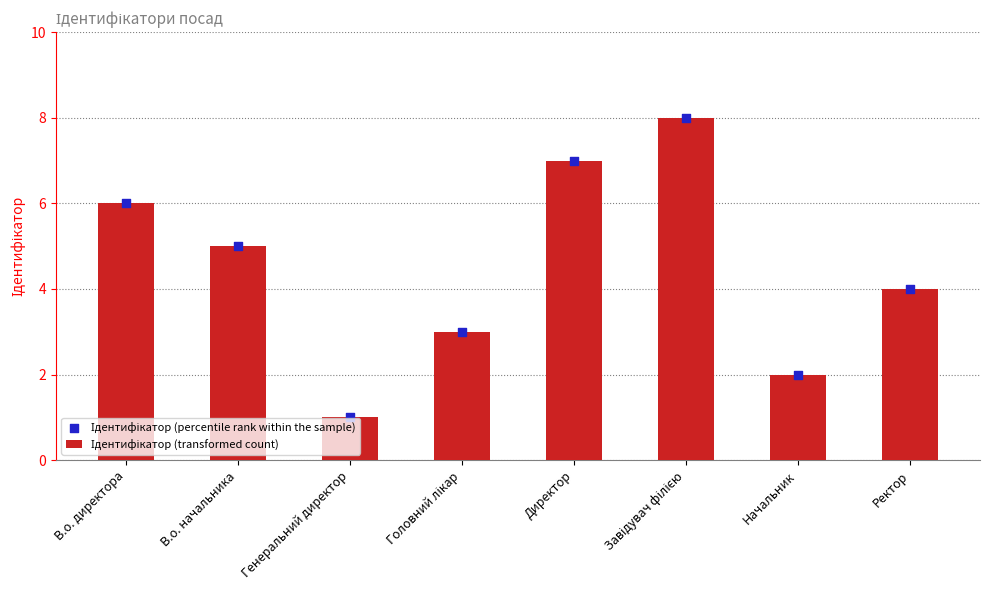

What are all the series names shown in the legend?

Ідентифікатор (transformed count), Ідентифікатор (percentile rank within the sample)